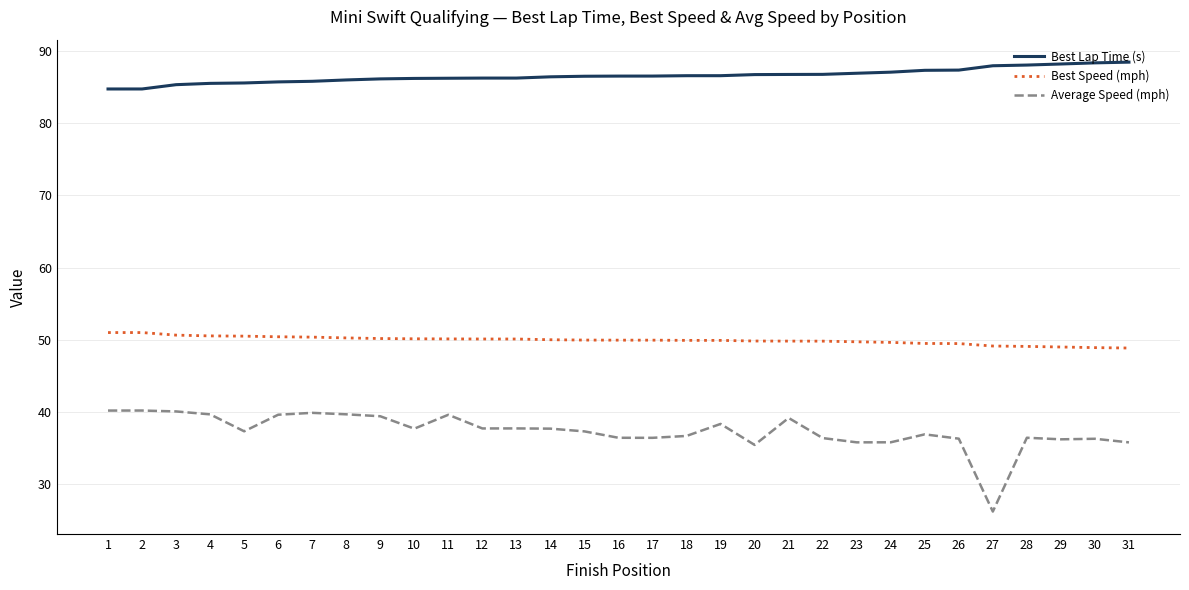

What is the smallest value displayed?

26.2